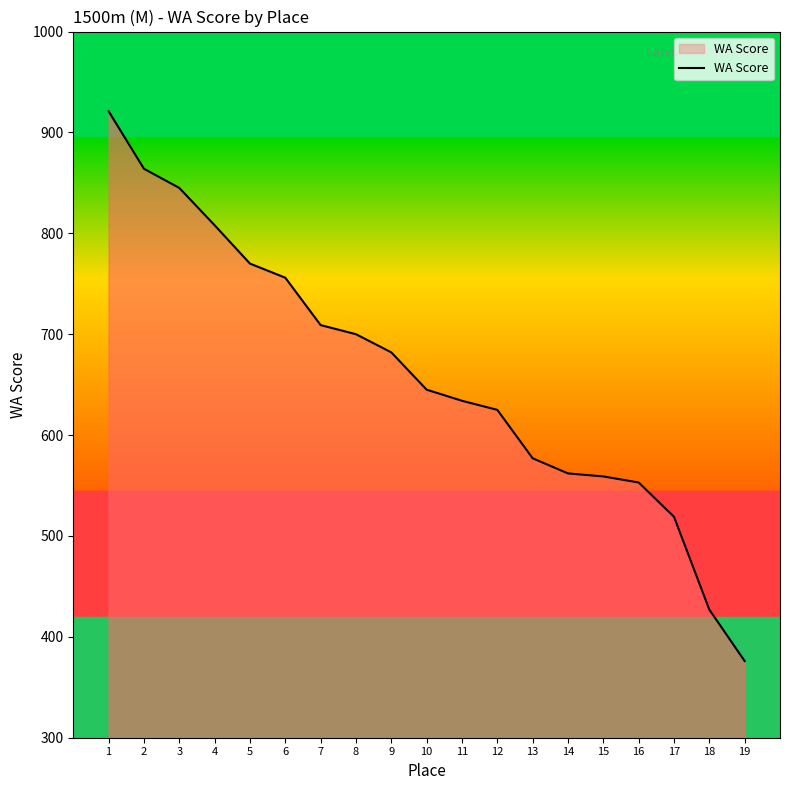

At which category does the chart reach its minimum across all series?

19